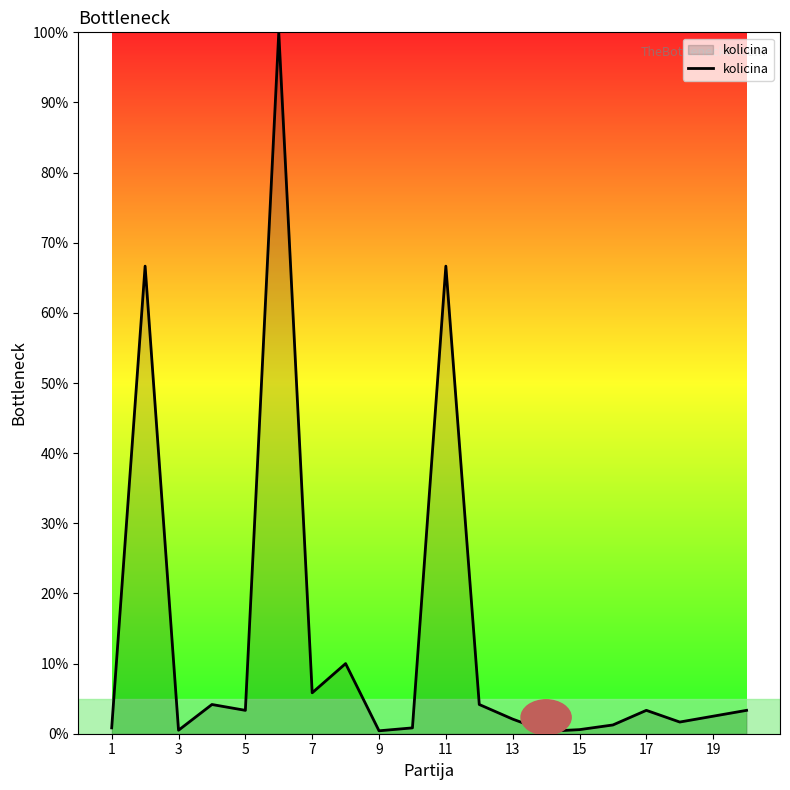

What is the difference between the maximum and minimum values?

99.7